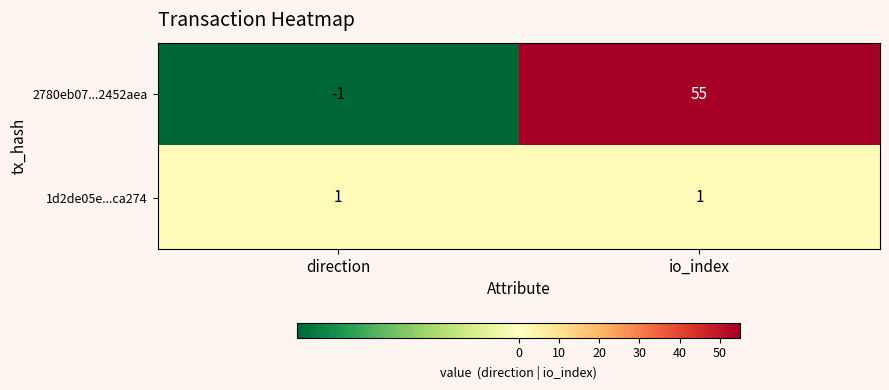

Rank the series at direction from lowest to highest value.

2780eb07...2452aea, 1d2de05e...ca274